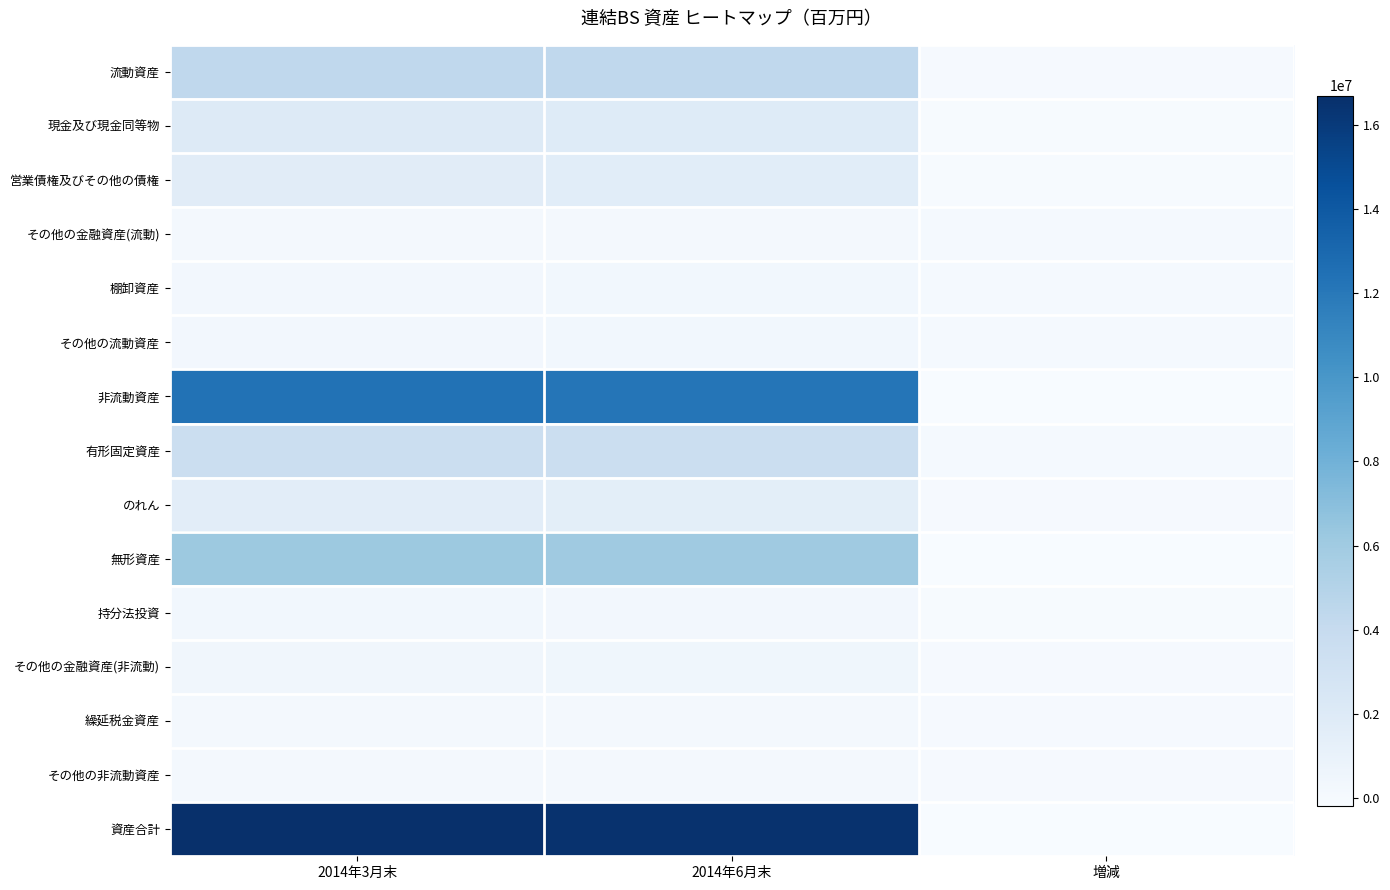

Rank the series at 増減 from highest to lowest value.

有形固定資産, 棚卸資産, その他の流動資産, その他の金融資産(流動), その他の金融資産(非流動), その他の非流動資産, のれん, 繰延税金資産, 流動資産, 持分法投資, 営業債権及びその他の債権, 現金及び現金同等物, 無形資産, 非流動資産, 資産合計